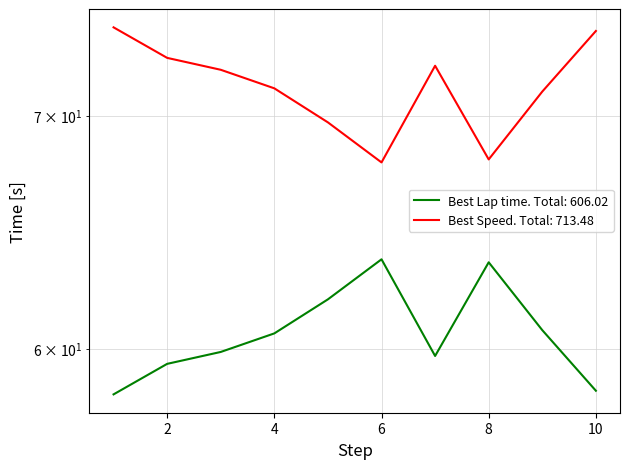

What is the minimum value shown in the chart?

58.2